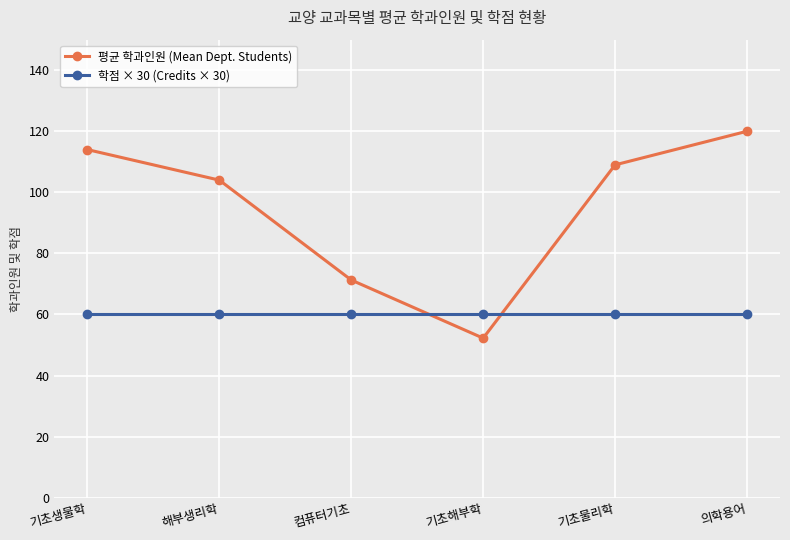

In 평균 학과인원 (Mean Dept. Students), how many points are lower than both neighbors (excluding endpoints)?

1